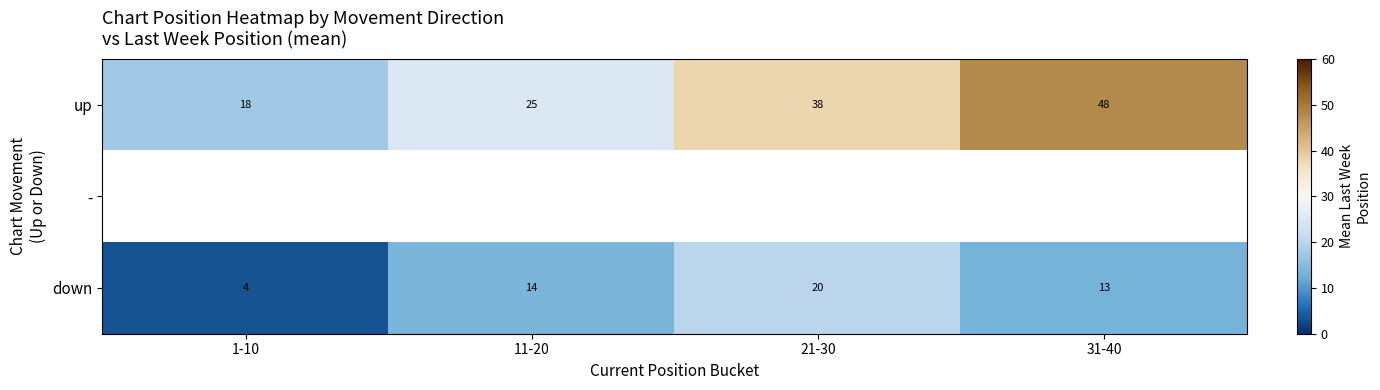

What is the difference between the second highest and second lowest values in the up series?

12.8